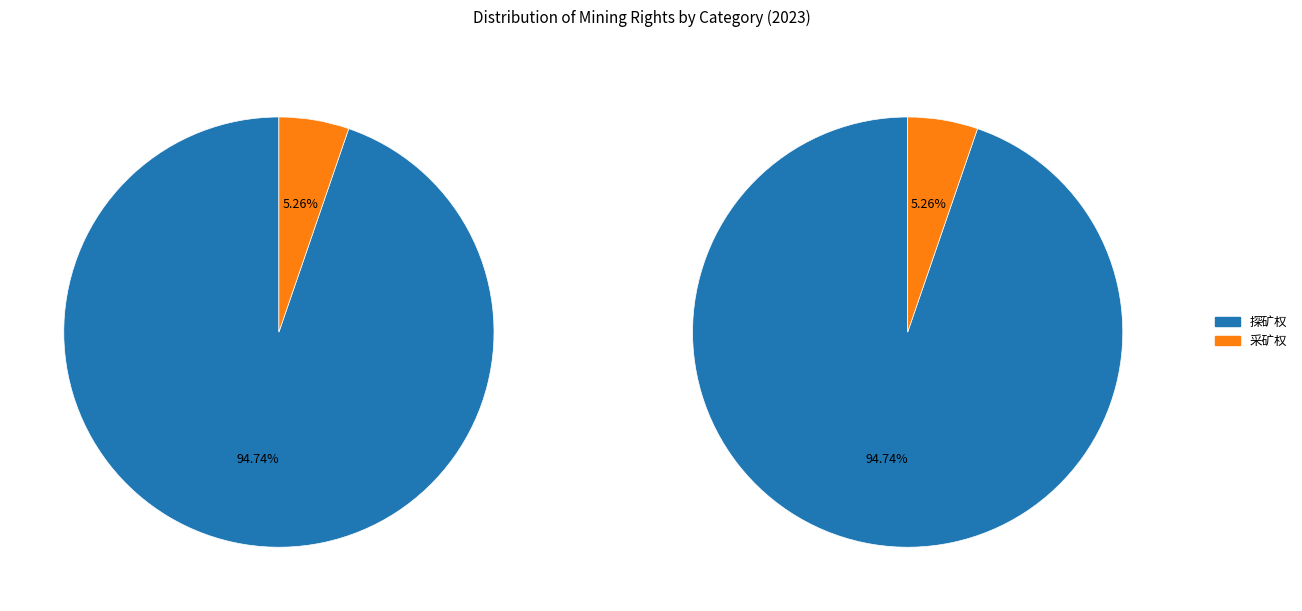

Is there a majority slice in this chart?

Yes